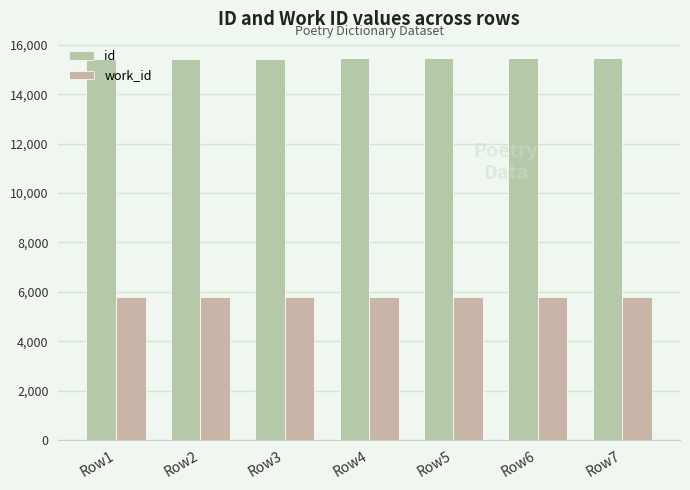

Reading right to left, transcribe all the data shown in this chart.

id: 15467	15463	15459	15453	15435	15434	15433
work_id: 5799	5797	5796	5793	5785	5785	5785